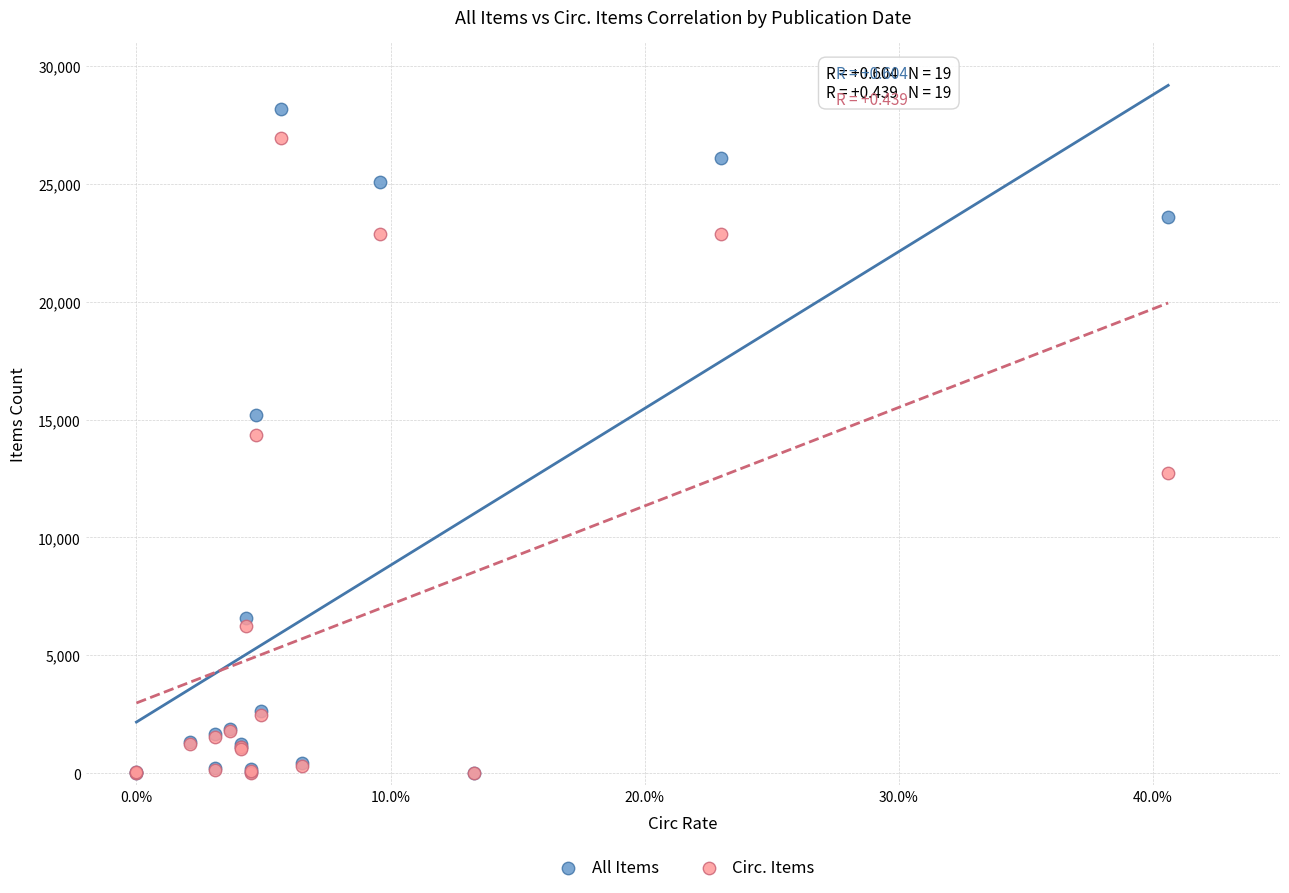

Which series has the widest spread of Y values?

All Items